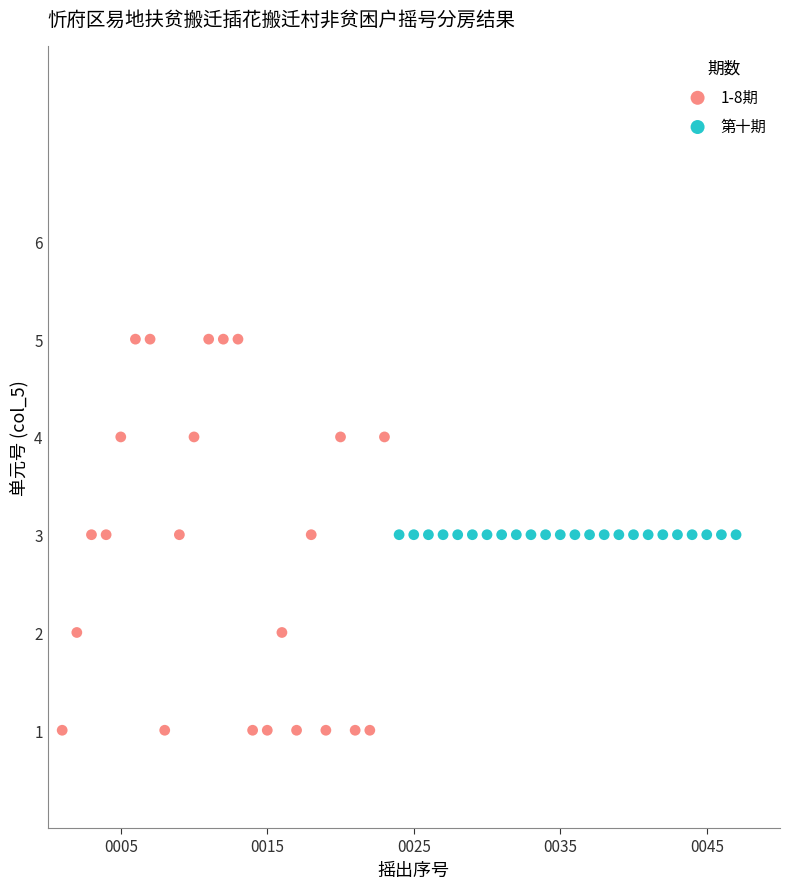

Which series contains the lowest Y value?

1-8期